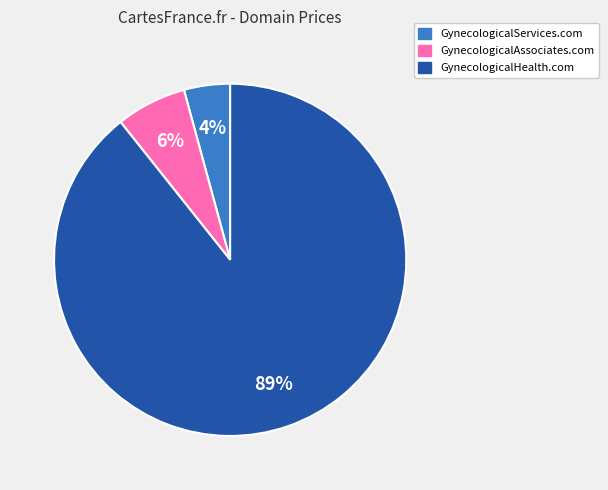

Count the number of slices in the pie.

3